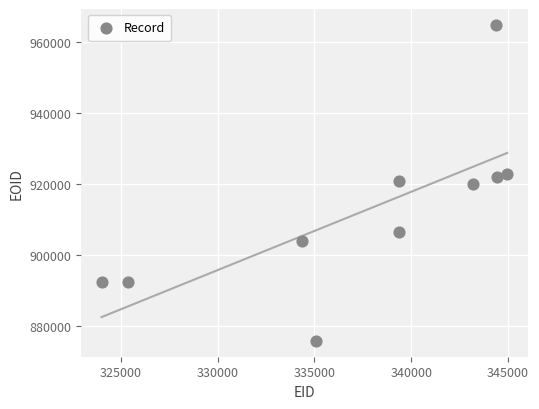

What is the range of Y values (max minus min)?

88918